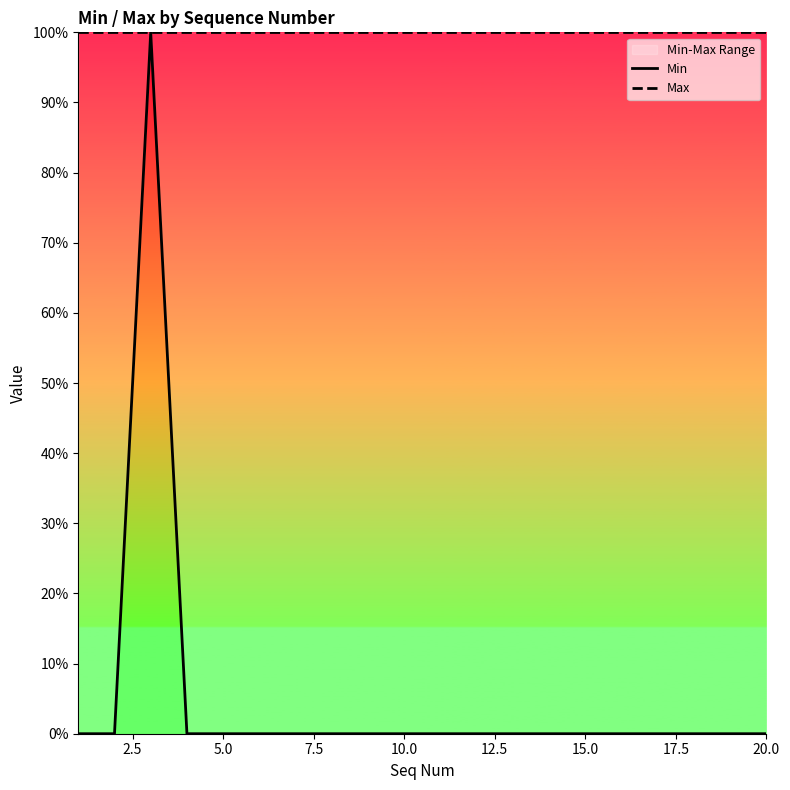

Which series changed the most between 7.5 and 15.0?

Min